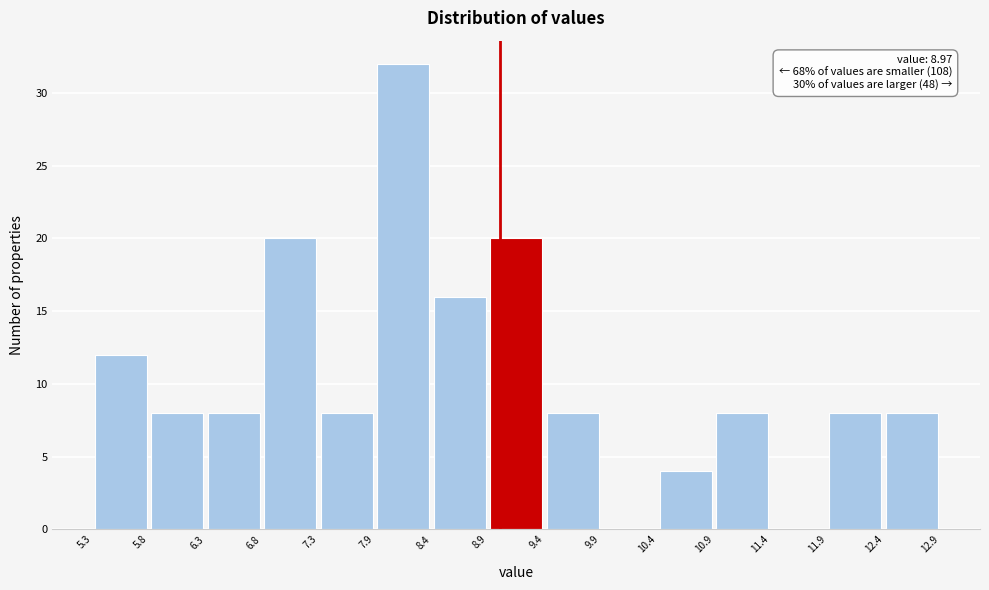

Over which range of the x-axis is the bar tallest?

7.9 to 8.4